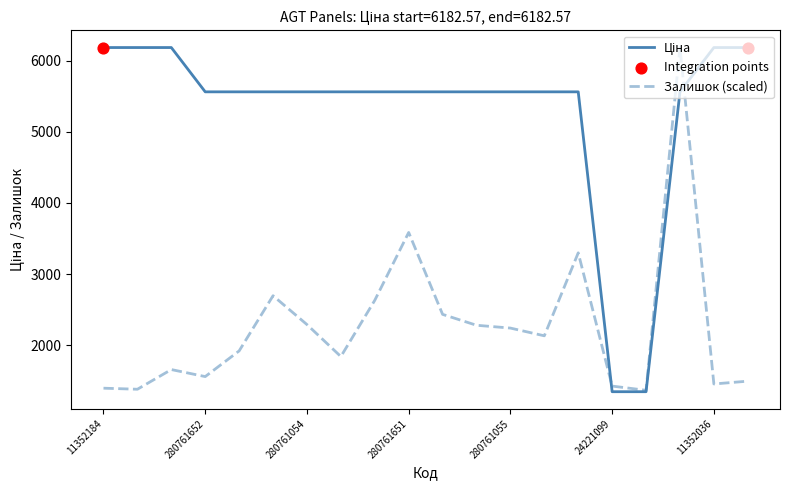

What is the maximum value for Залишок (scaled)?

6182.6